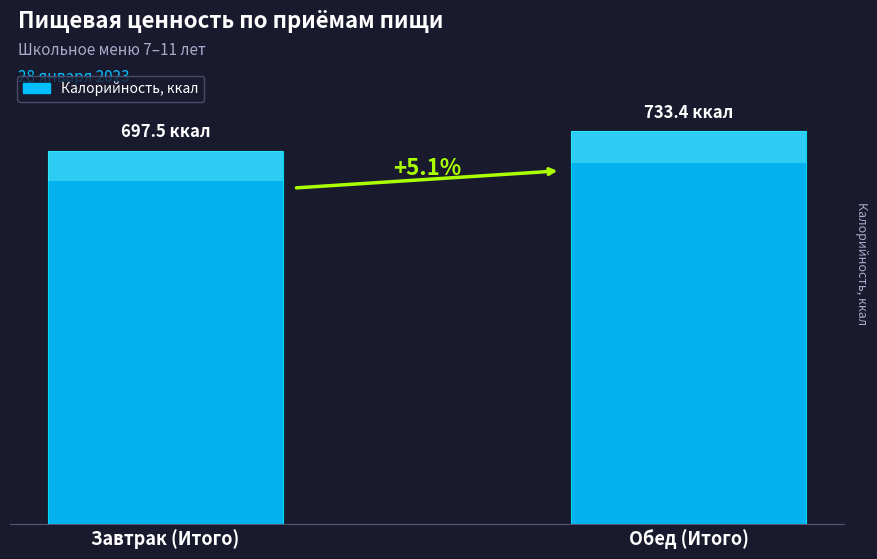

What is the change in value from Завтрак (Итого) to Обед (Итого)?

+35.9